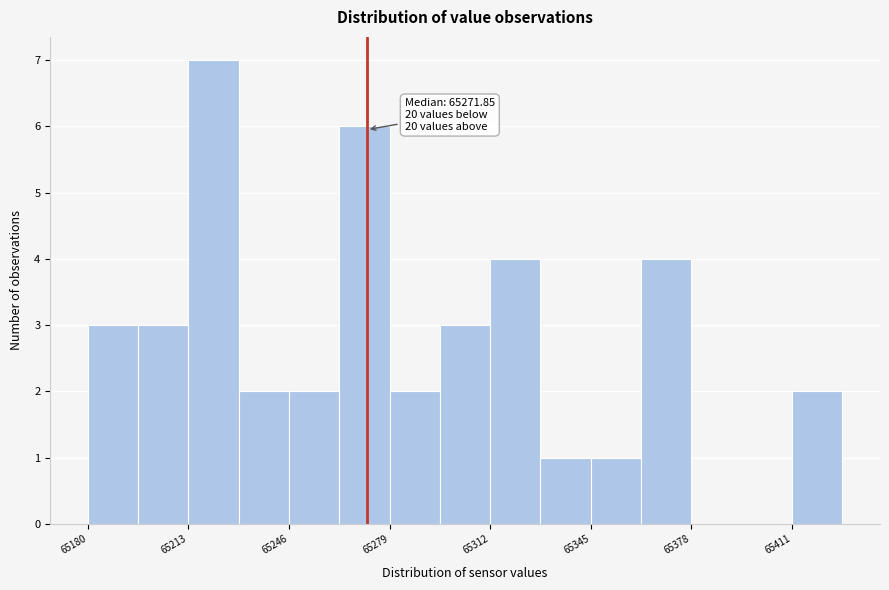

Around what value on the x-axis is the tallest bar? Give the approximate position of its centre, as read against the axis.

65220